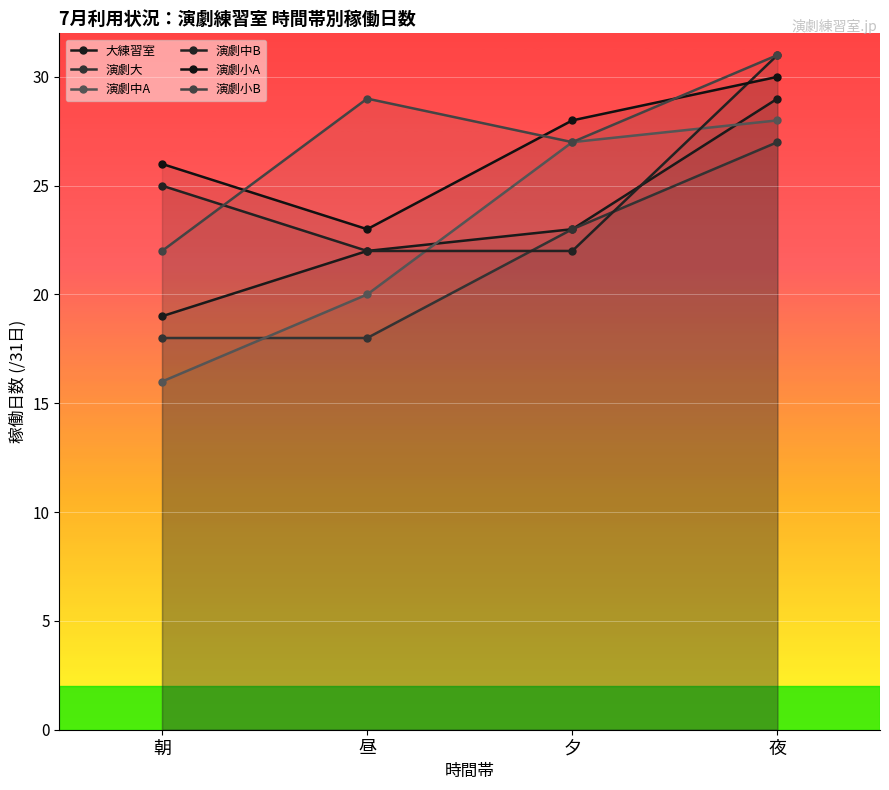

What is the minimum value shown in the chart?

16